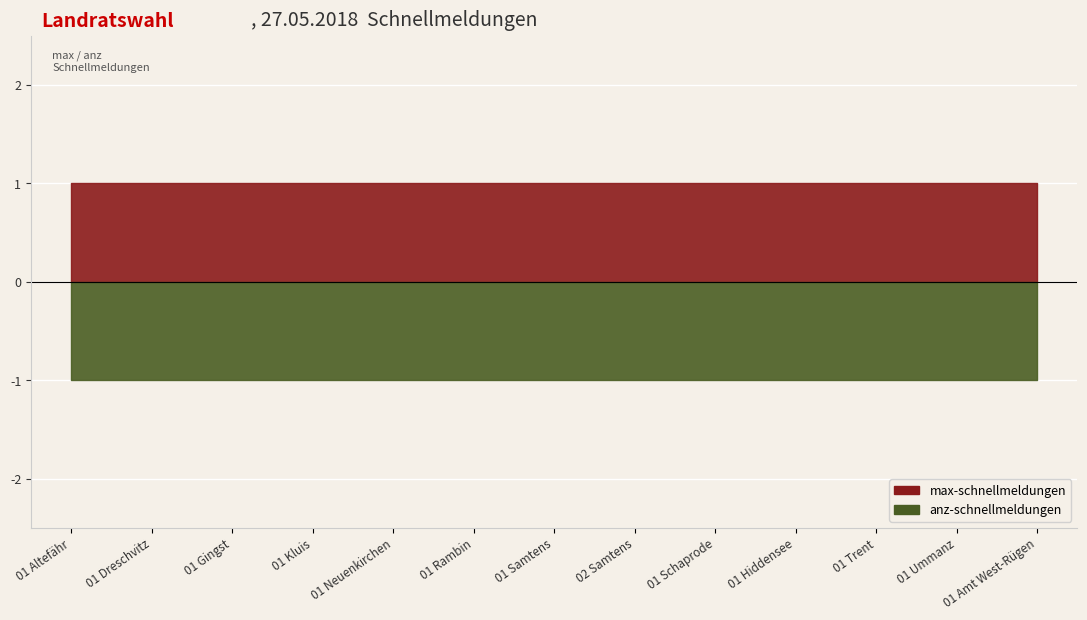

True or false: max-schnellmeldungen and anz-schnellmeldungen intersect in this chart.

False